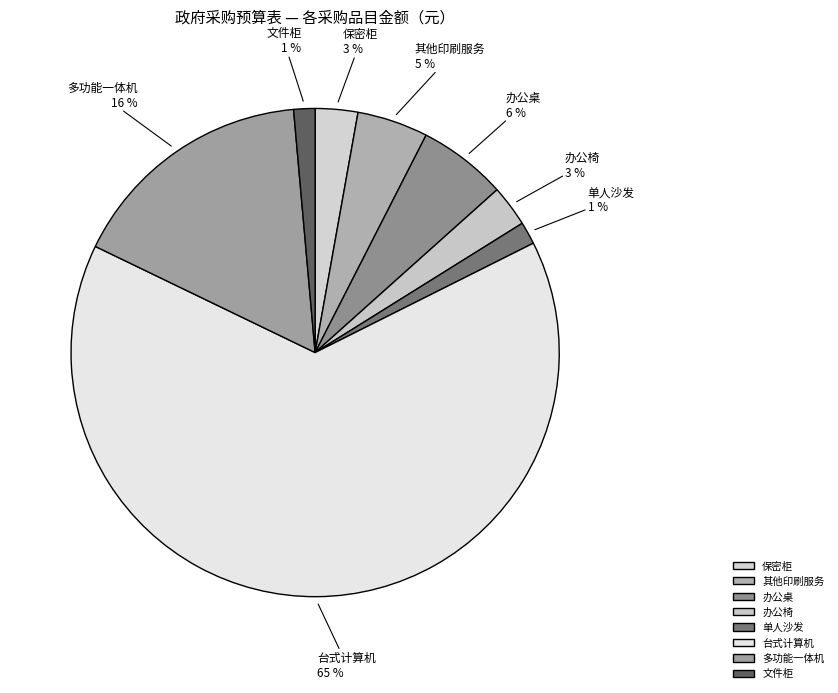

To the nearest percent, what portion does 单人沙发 represent?

1%